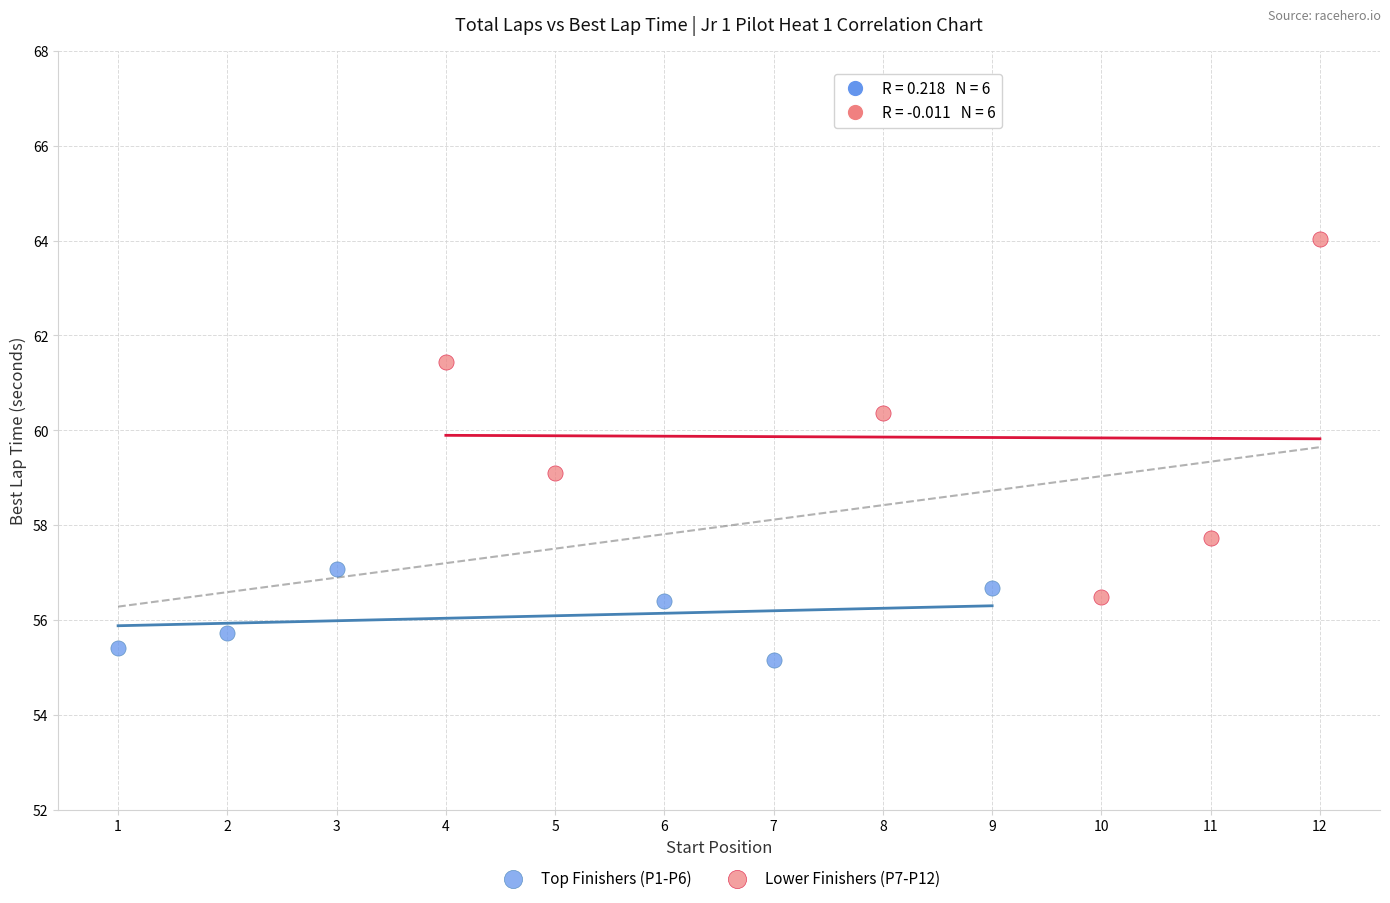

Which series has the widest spread of Y values?

Lower Finishers (P7-P12)